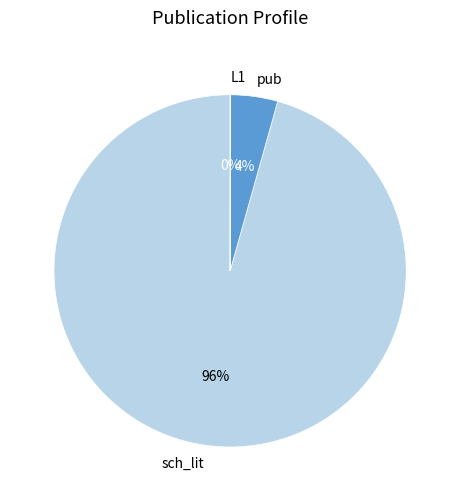

To the nearest percent, what is the average slice percentage?

33%